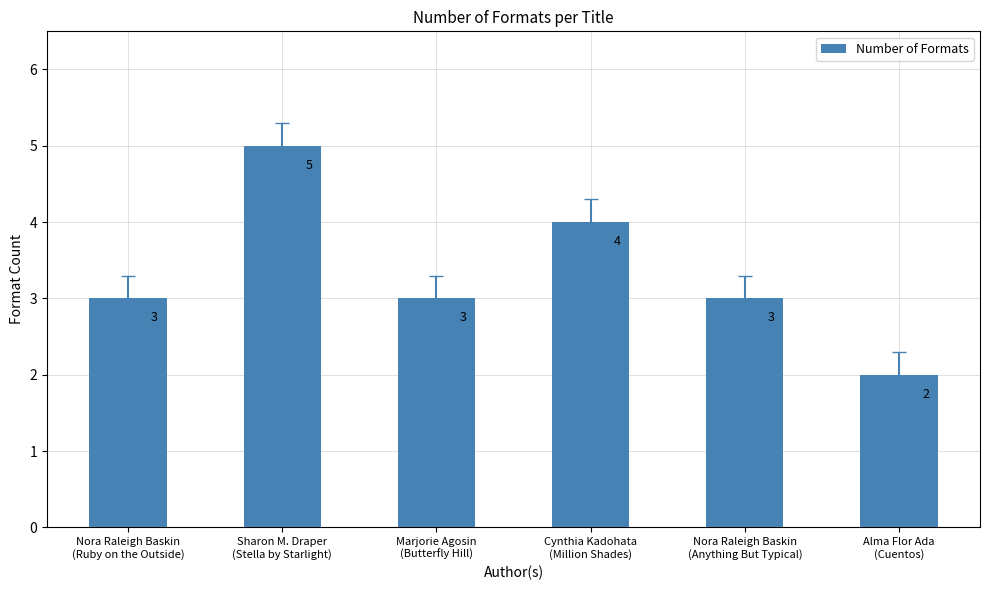

How many bars are there in total?

6